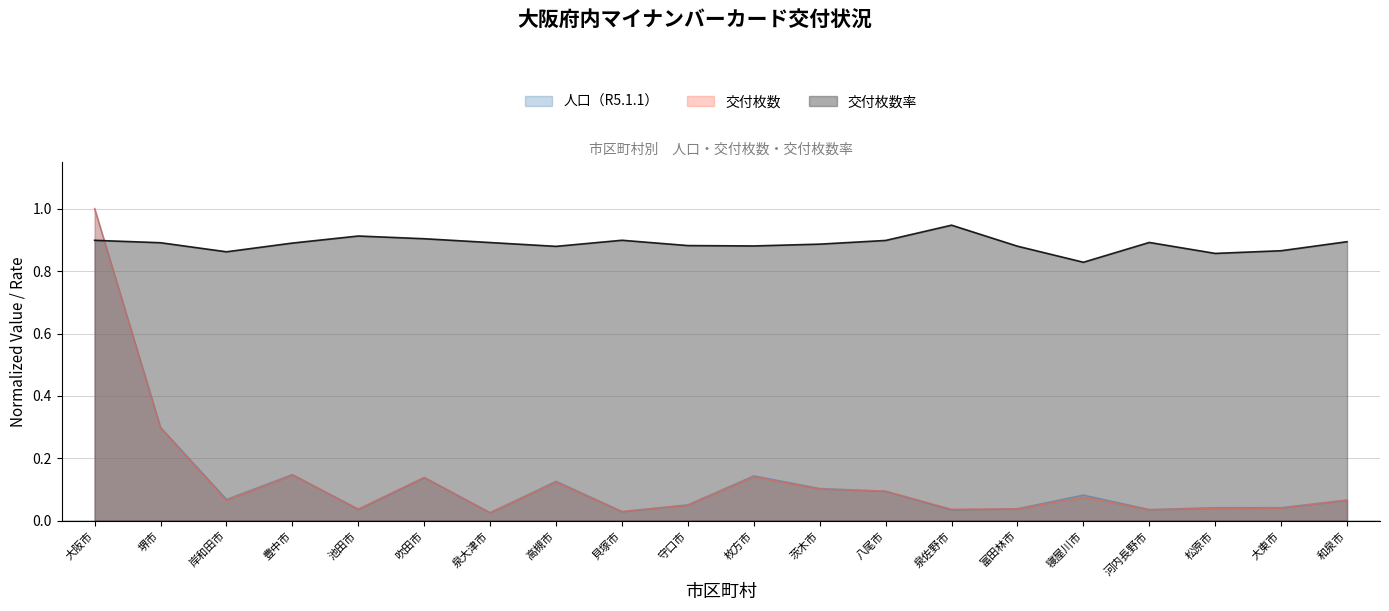

What is the label of the 9th point from the right?

茨木市